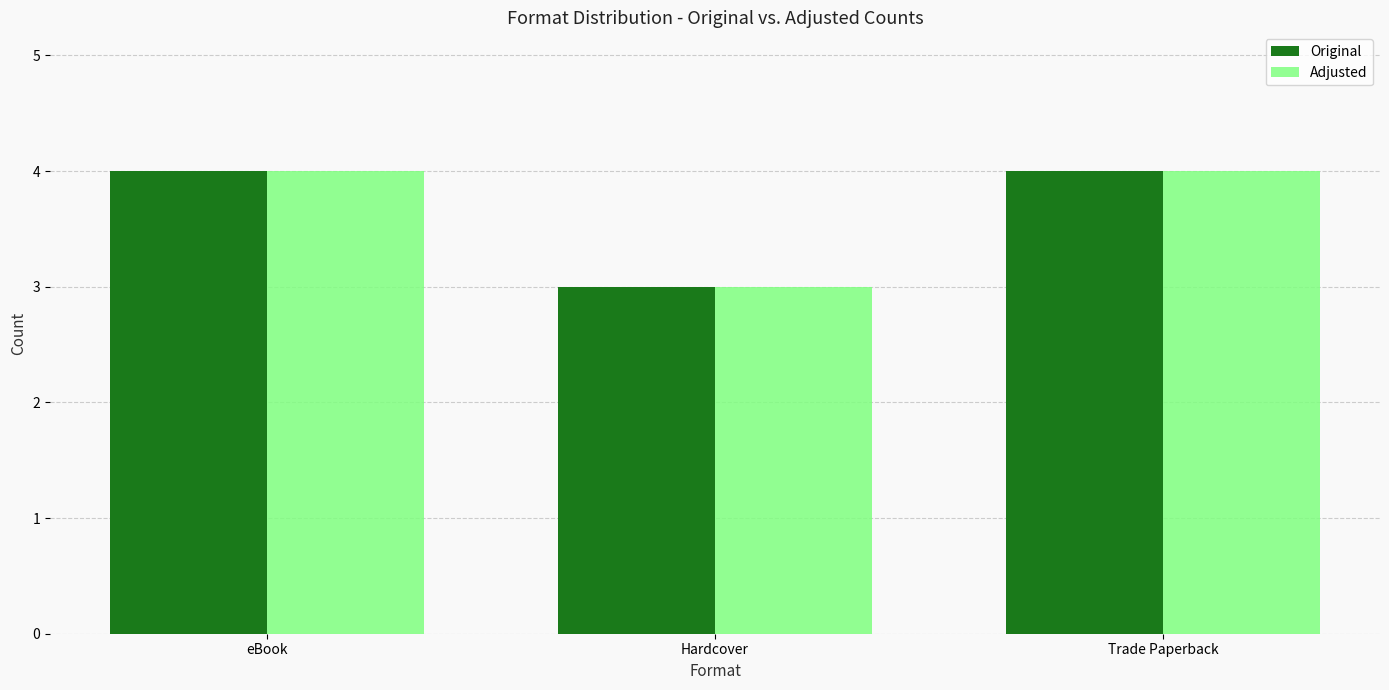

What is the total value across all series at eBook?

8